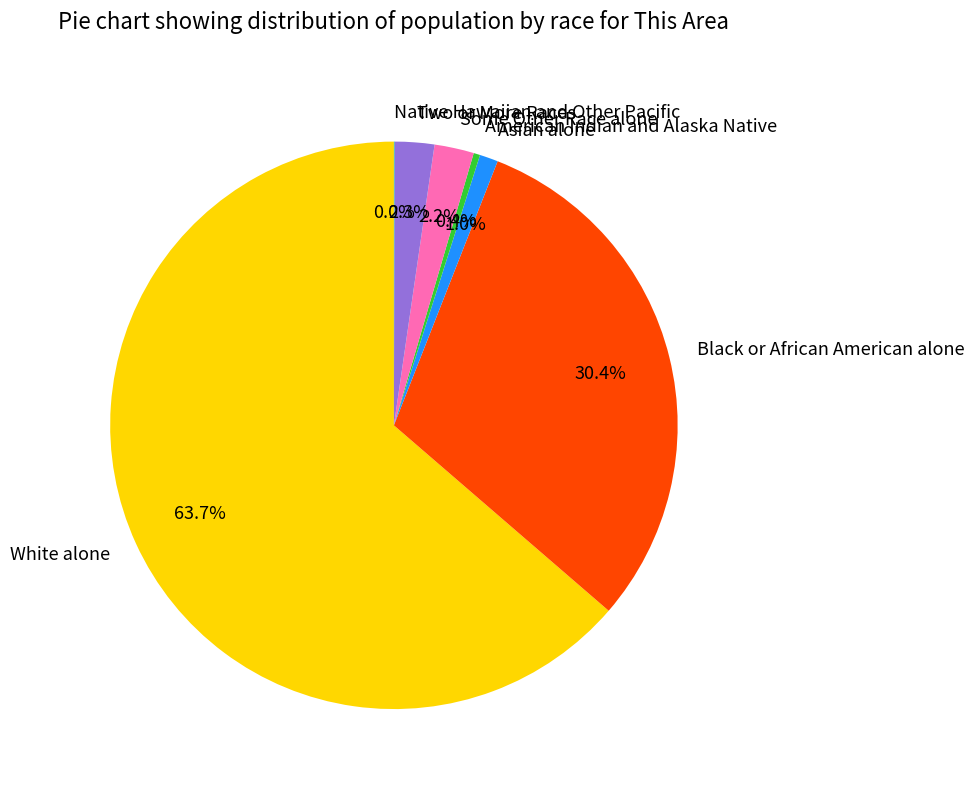

What percentage is the Two or More Races slice, to the nearest percent?

2%